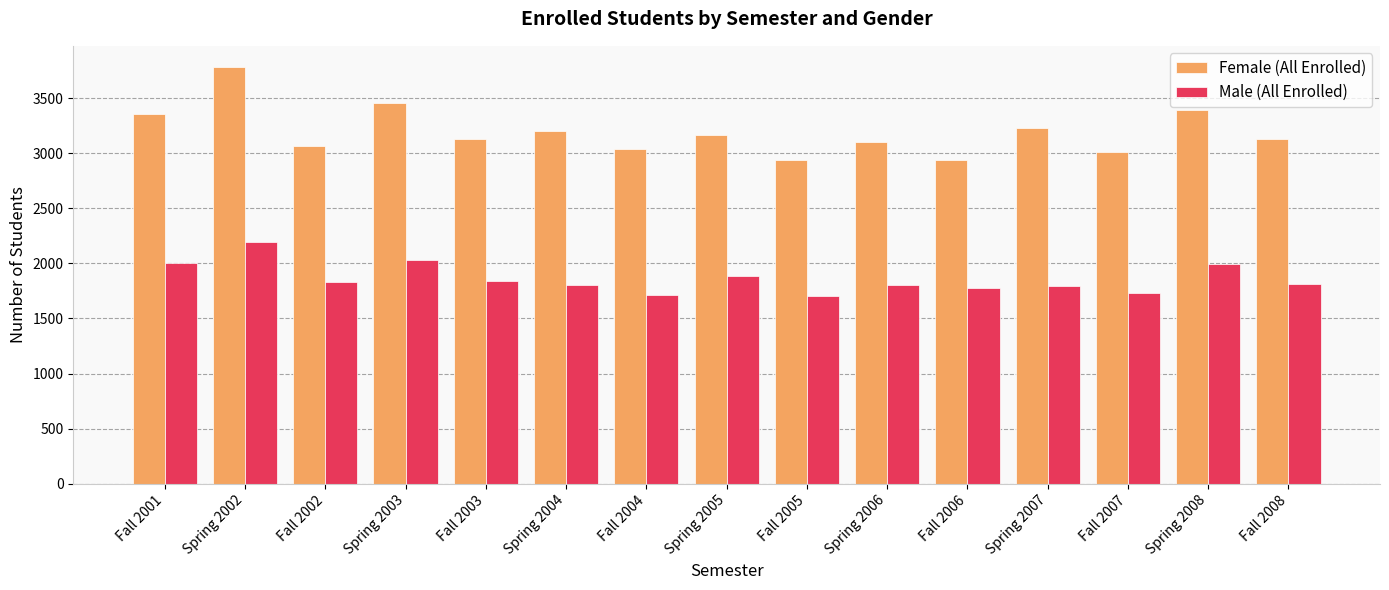

What is the average value of the Female (All Enrolled) series?

3196